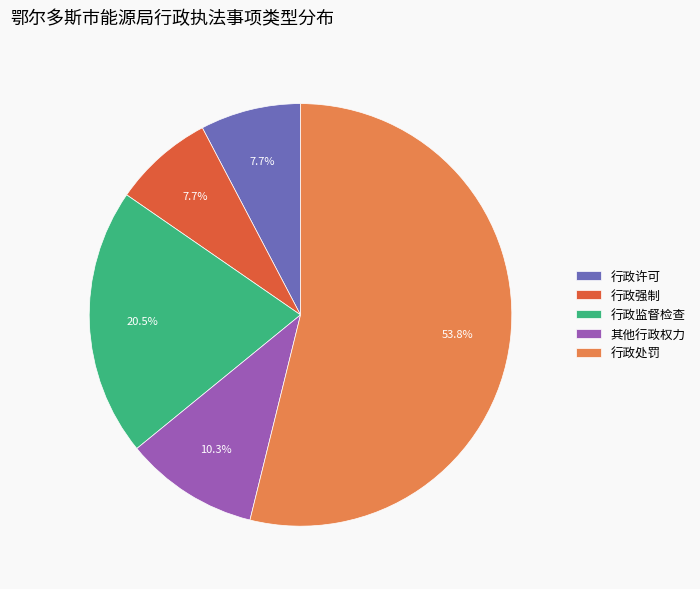

Does 行政许可 account for over 50% of the chart?

No